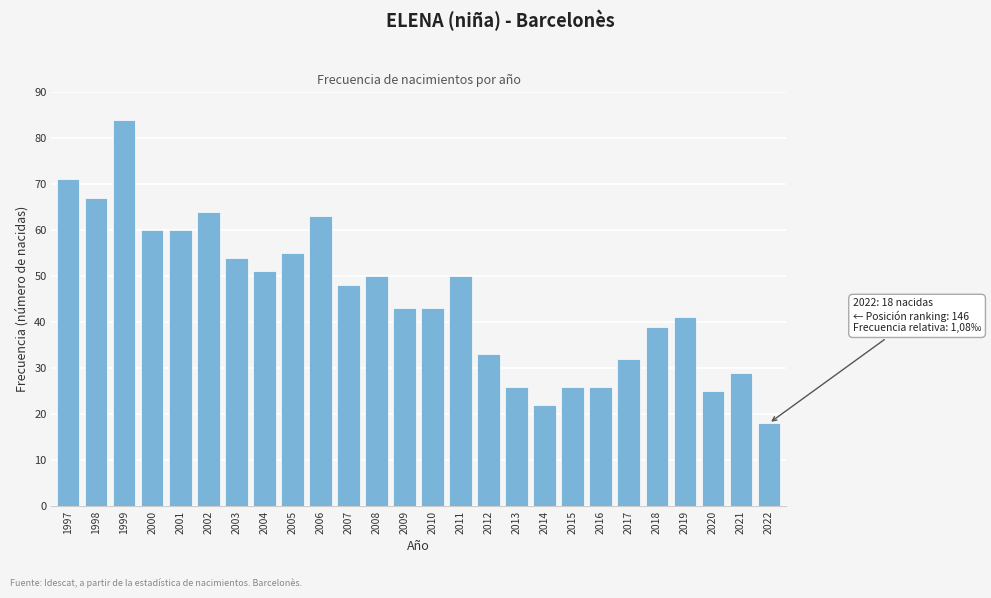

Reading left to right, what are all the values shown in this chart?

71	67	84	60	60	64	54	51	55	63	48	50	43	43	50	33	26	22	26	26	32	39	41	25	29	18